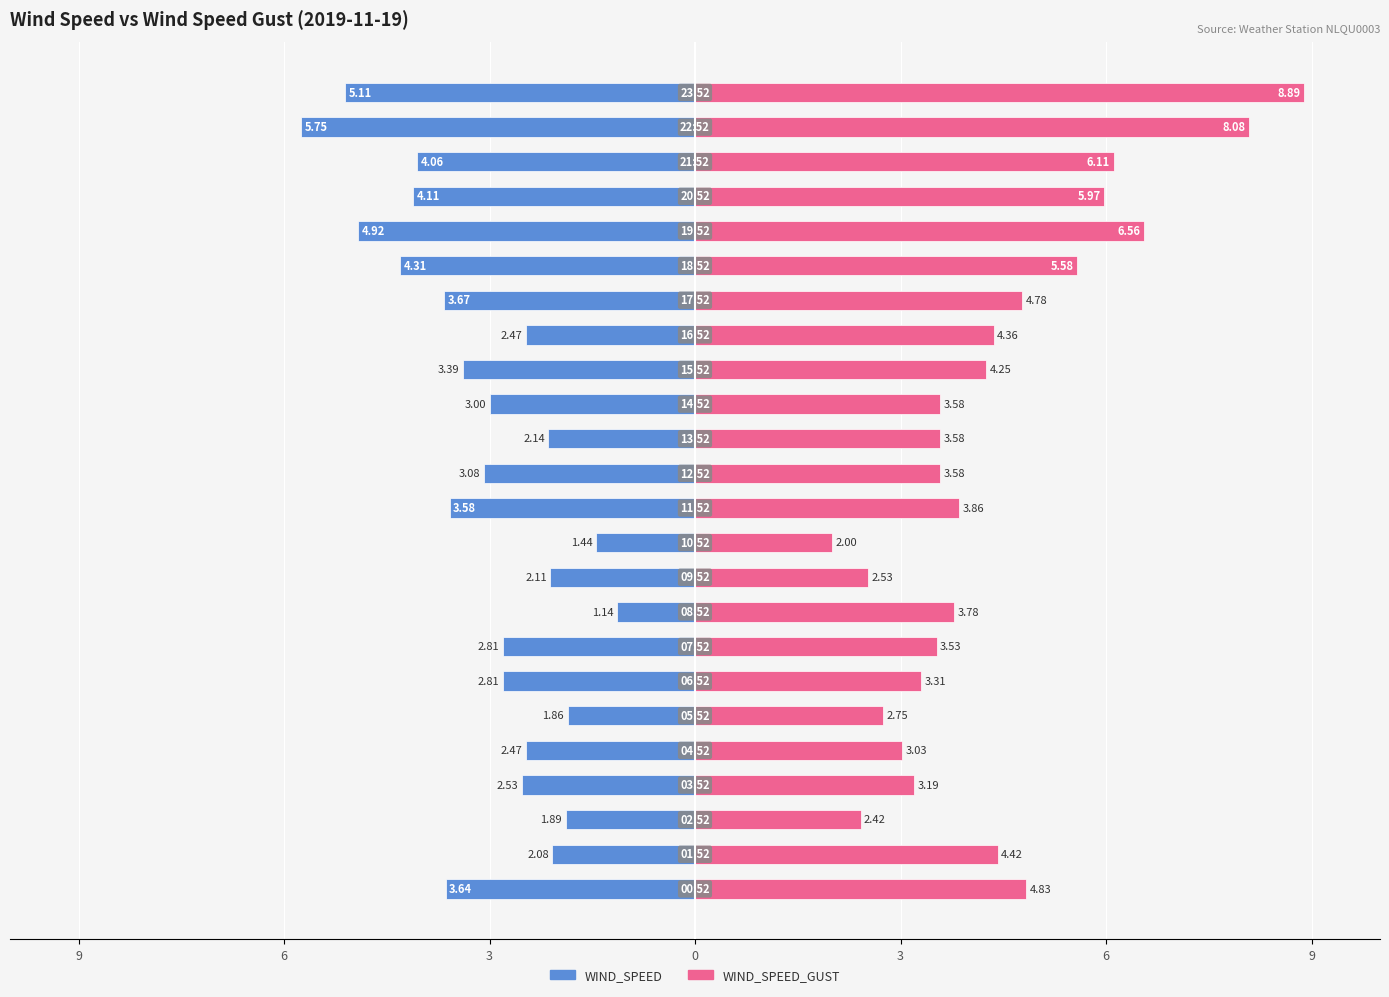

At 3, list the series in order from smallest to largest.

WIND_SPEED, WIND_SPEED_GUST